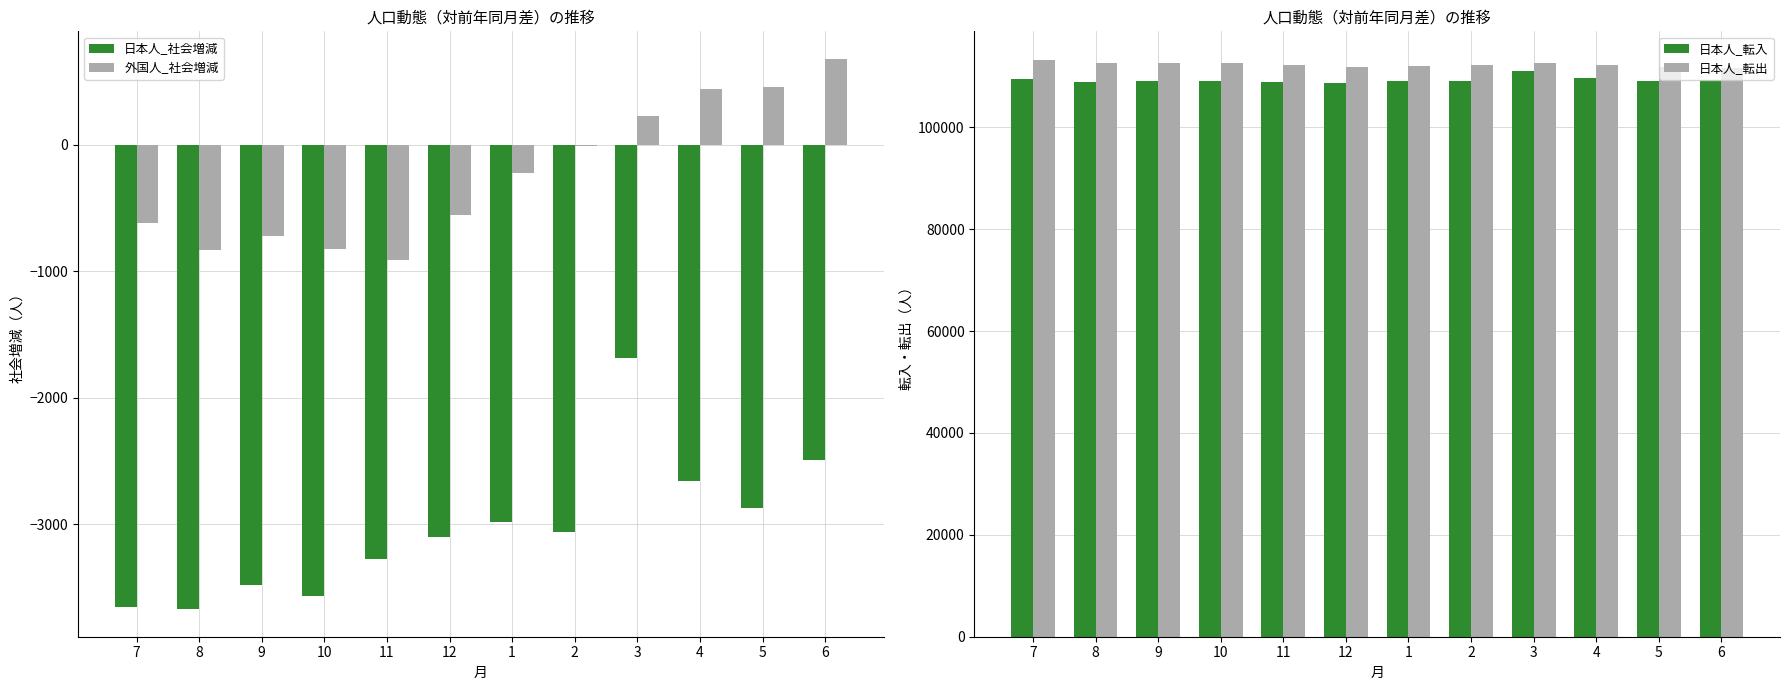

Count the number of categories in the chart.

12